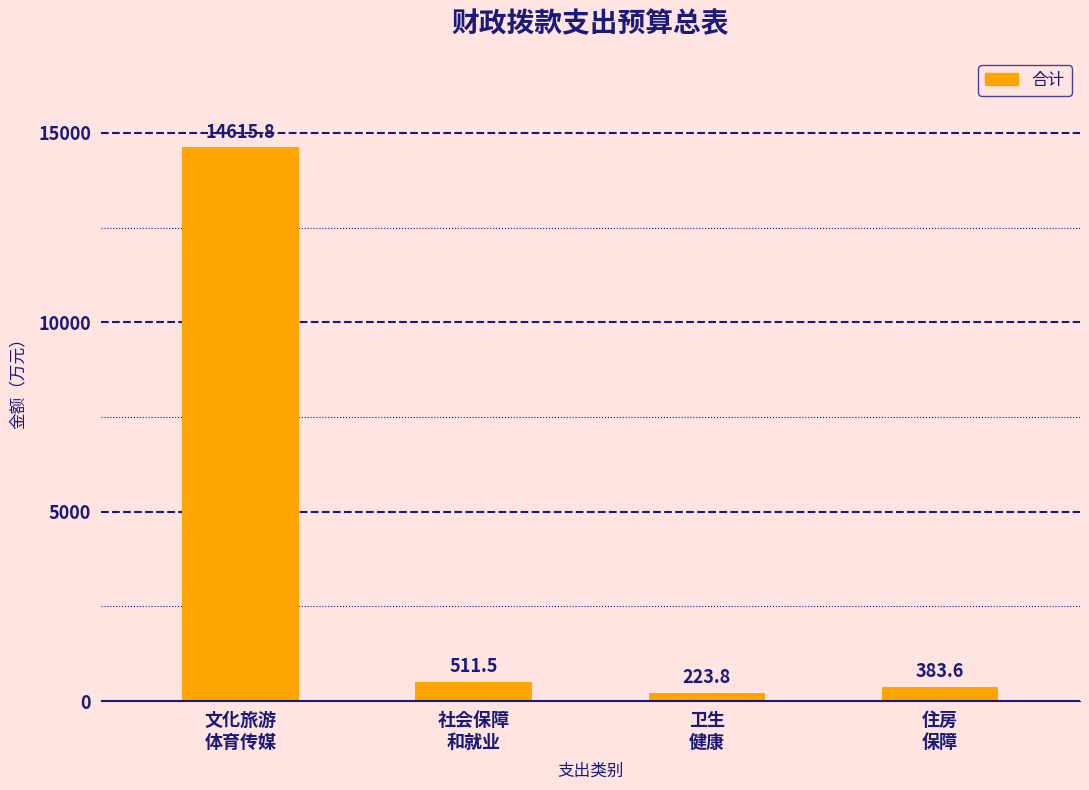

List the labels in order of value, largest first.

文化旅游
体育传媒, 社会保障
和就业, 住房
保障, 卫生
健康